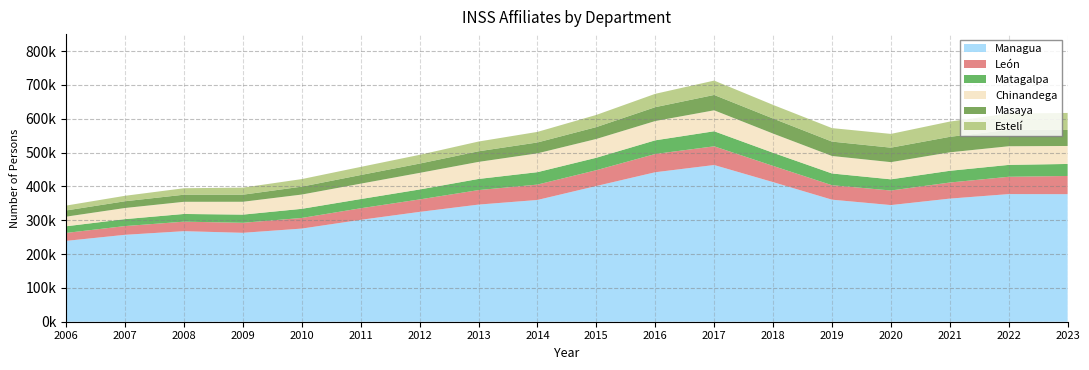

Reading left to right, what are all the values shown in this chart?

Managua: 238969.4	256886.1	267621.2	262791.5	275286.2	301148.7	324642.3	346186.0	359845.3	401135.8	441803.2	463144.8	412596.8	360717.2	344733.8	363871.8	377228.8	376949.7
León: 23466.7	25800.4	28101.5	29585.7	31366.0	34164.4	36829.7	42823.0	45445.1	46708.0	53976.1	55249.2	47860.0	42722.0	43058.5	47535.0	51124.0	53819.6
Matagalpa: 19626.9	20537.6	22739.2	24119.5	26993.3	27198.7	29320.6	32918.0	36690.6	36729.8	40305.1	44476.7	38809.9	34671.5	33025.1	34620.7	35102.2	35489.8
Chinandega: 28474.1	32895.2	35939.6	37991.0	42207.8	45519.2	49070.3	50401.0	55626.4	55553.1	57033.8	61944.8	56767.7	51696.8	50778.2	54561.3	55130.8	53121.9
Masaya: 18312.4	19934.2	20978.4	20884.5	23397.5	25511.8	27502.0	31355.0	32154.3	35097.0	40949.1	45369.7	44478.9	42513.8	42809.8	45835.2	48549.3	47307.3
Estelí: 14428.2	16117.3	19120.2	20956.9	22276.7	23984.0	25855.1	28843.0	31224.2	35973.2	39453.1	42445.2	40306.3	39896.3	40669.3	45124.6	48144.2	50353.5